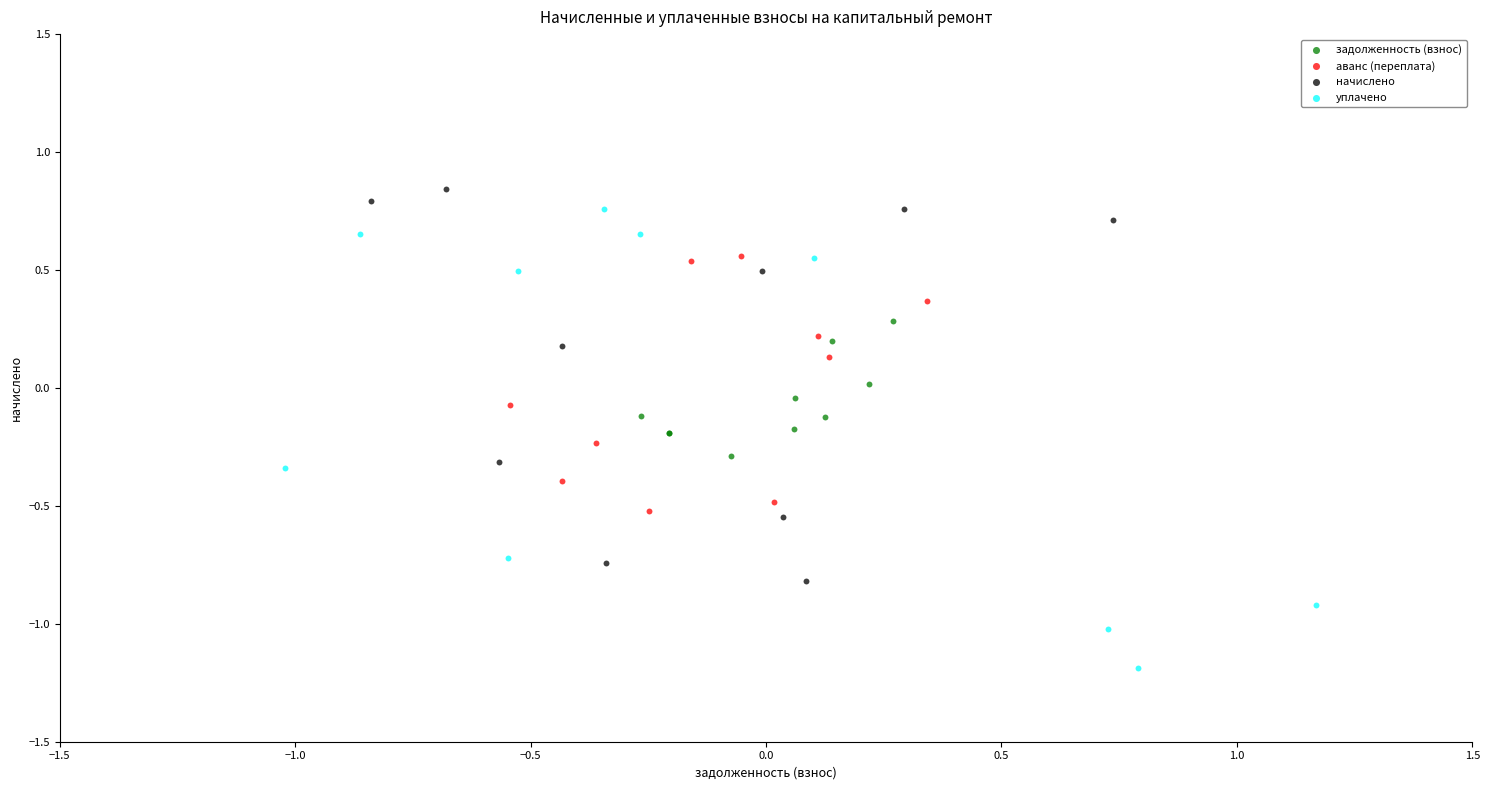

Which series has the largest Y range (max minus min)?

уплачено